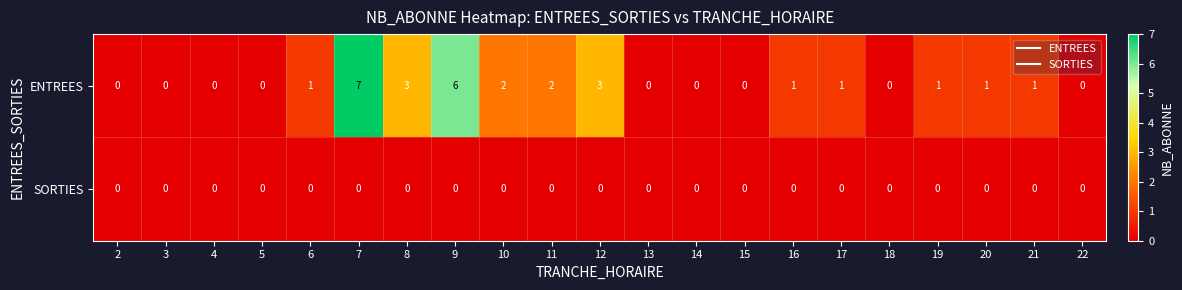

Which series has the widest spread of values?

ENTREES